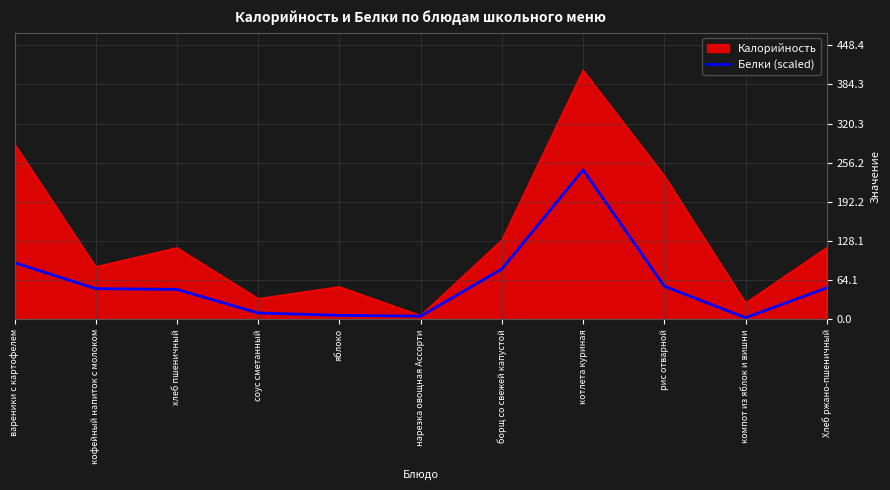

Which series has the widest spread of values?

Калорийность